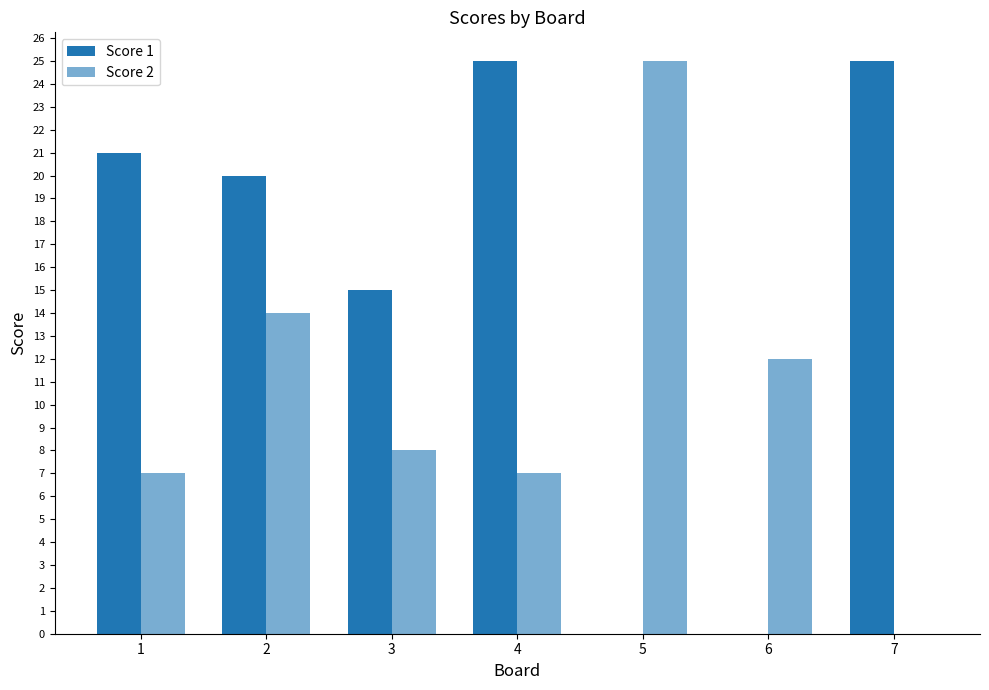

Which series has the largest range (max minus min)?

Score 1